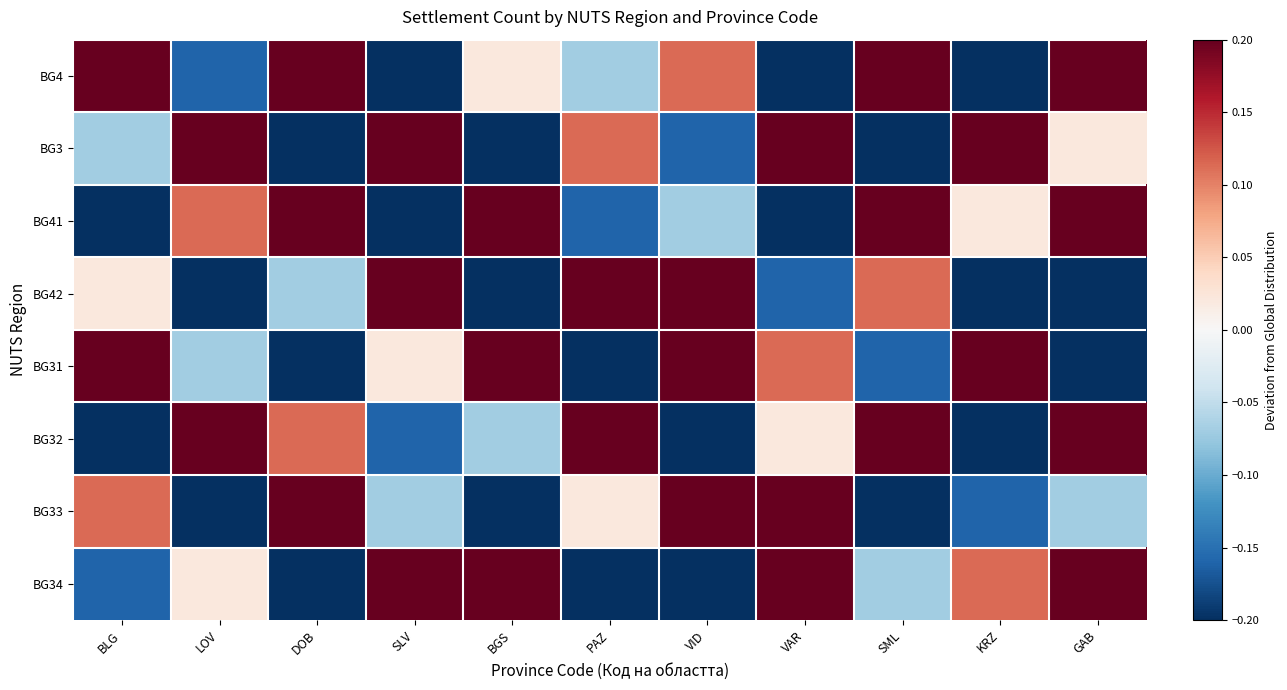

Reading left to right, transcribe all the data shown in this chart.

BG4: BLG=0.2	LOV=-0.2	DOB=0.5	SLV=-0.3	BGS=0.0	PAZ=-0.1	VID=0.1	VAR=-0.3	SML=0.3	KRZ=-0.4	GAB=0.4
BG3: BLG=-0.1	LOV=0.4	DOB=-0.3	SLV=0.3	BGS=-0.3	PAZ=0.1	VID=-0.2	VAR=0.5	SML=-0.5	KRZ=0.2	GAB=0.0
BG41: BLG=-0.3	LOV=0.1	DOB=0.3	SLV=-0.4	BGS=0.4	PAZ=-0.2	VID=-0.1	VAR=-0.3	SML=0.2	KRZ=0.0	GAB=0.5
BG42: BLG=0.0	LOV=-0.3	DOB=-0.1	SLV=0.4	BGS=-0.4	PAZ=0.3	VID=0.2	VAR=-0.2	SML=0.1	KRZ=-0.3	GAB=-0.5
BG31: BLG=0.3	LOV=-0.1	DOB=-0.3	SLV=0.0	BGS=0.2	PAZ=-0.3	VID=0.4	VAR=0.1	SML=-0.2	KRZ=0.5	GAB=-0.4
BG32: BLG=-0.3	LOV=0.3	DOB=0.1	SLV=-0.2	BGS=-0.1	PAZ=0.5	VID=-0.3	VAR=0.0	SML=0.4	KRZ=-0.5	GAB=0.2
BG33: BLG=0.1	LOV=-0.3	DOB=0.4	SLV=-0.1	BGS=-0.3	PAZ=0.0	VID=0.3	VAR=0.2	SML=-0.4	KRZ=-0.2	GAB=-0.1
BG34: BLG=-0.2	LOV=0.0	DOB=-0.4	SLV=0.2	BGS=0.3	PAZ=-0.3	VID=-0.3	VAR=0.4	SML=-0.1	KRZ=0.1	GAB=0.3